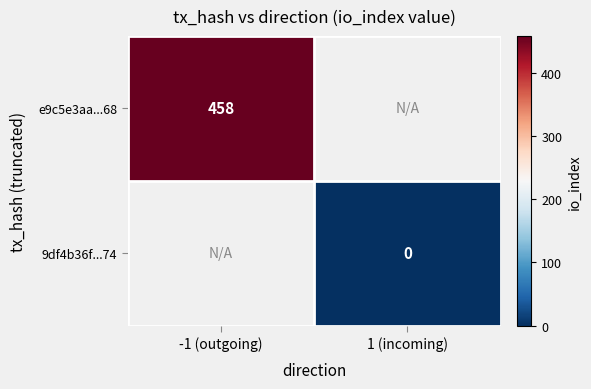

Rank the categories by 9df4b36f...74 value from lowest to highest.

-1 (outgoing), 1 (incoming)